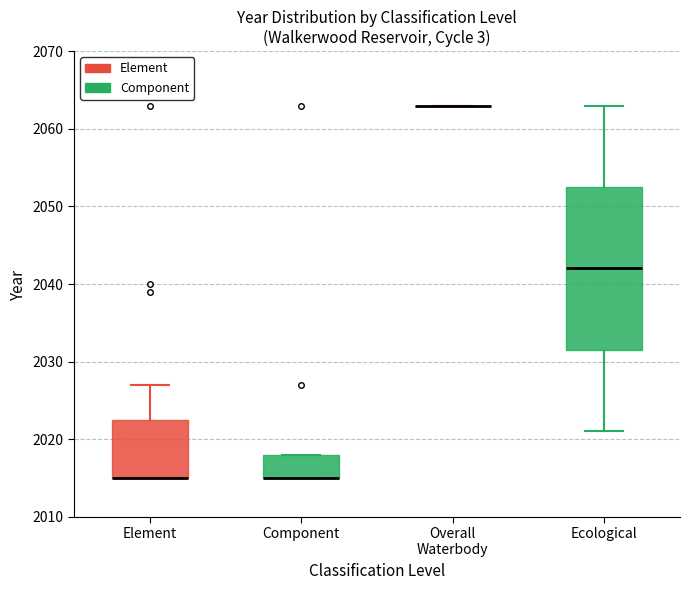

Comparing the boxes themselves (not the whiskers), which one is the tallest?

Ecological